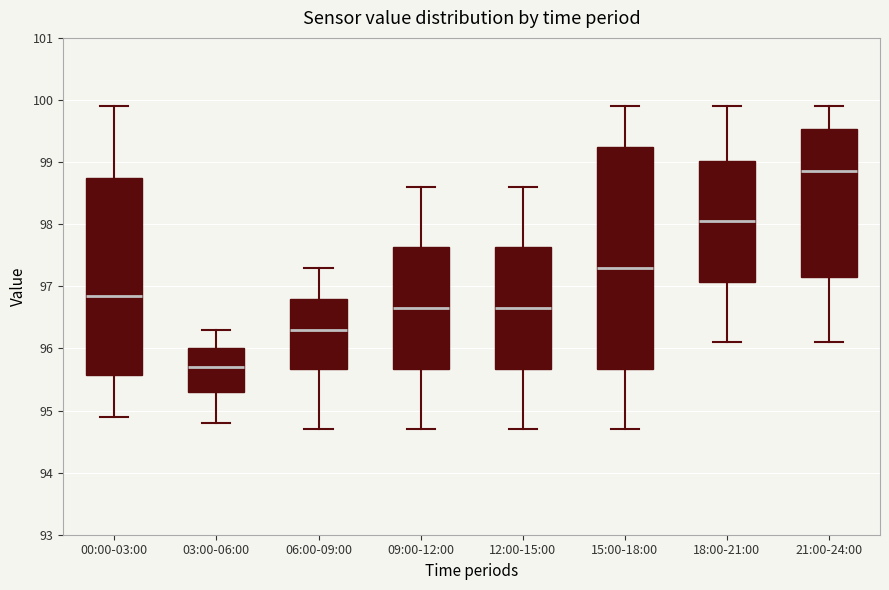

Which box's median line is the highest?

21:00-24:00